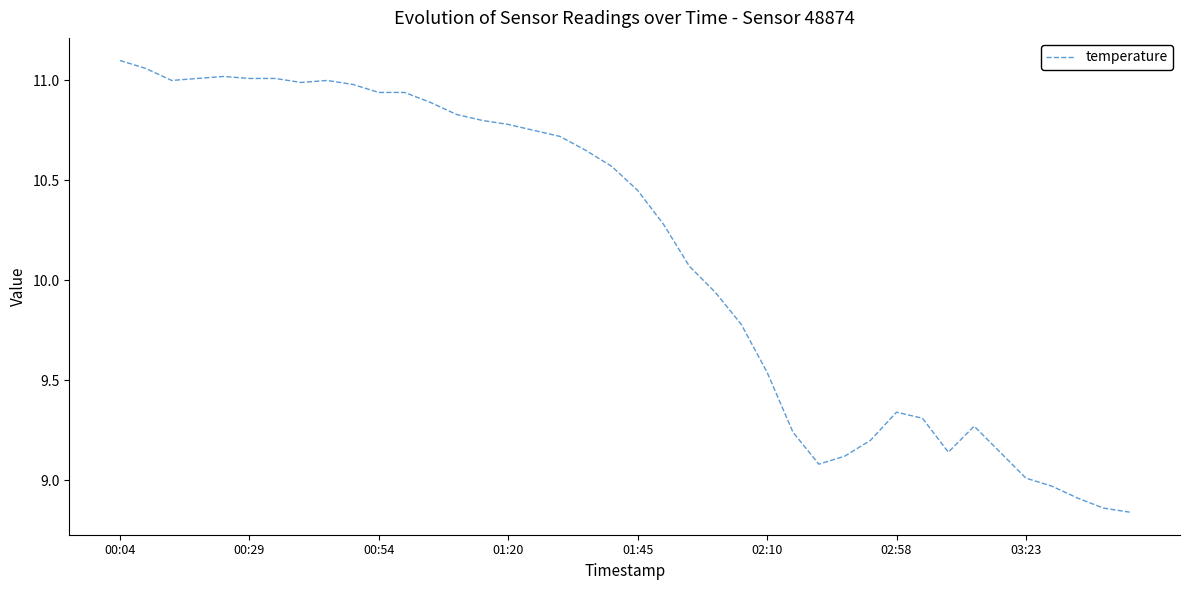

What is the difference between the maximum and minimum values?

2.3